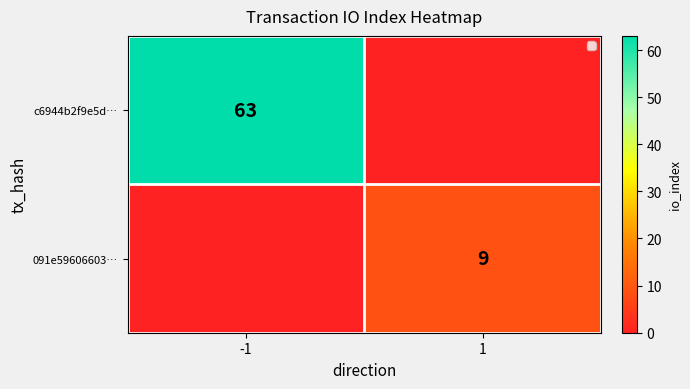

What is the spread (max minus min) of values at 1?

9